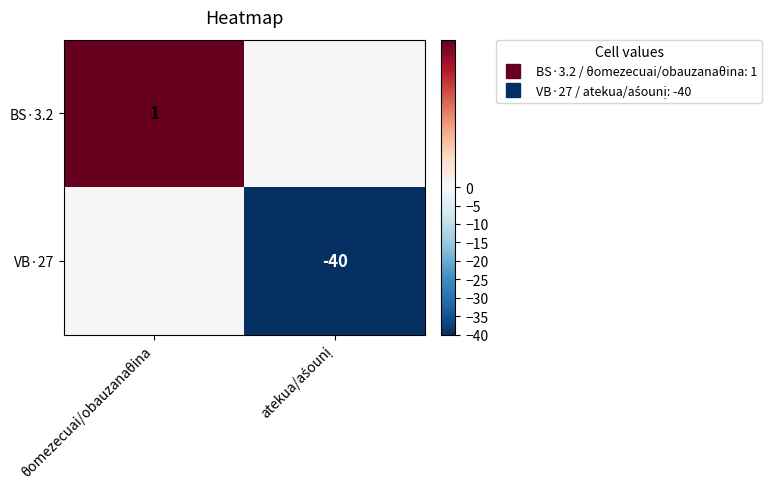

How many values in VB·27 are below zero?

1